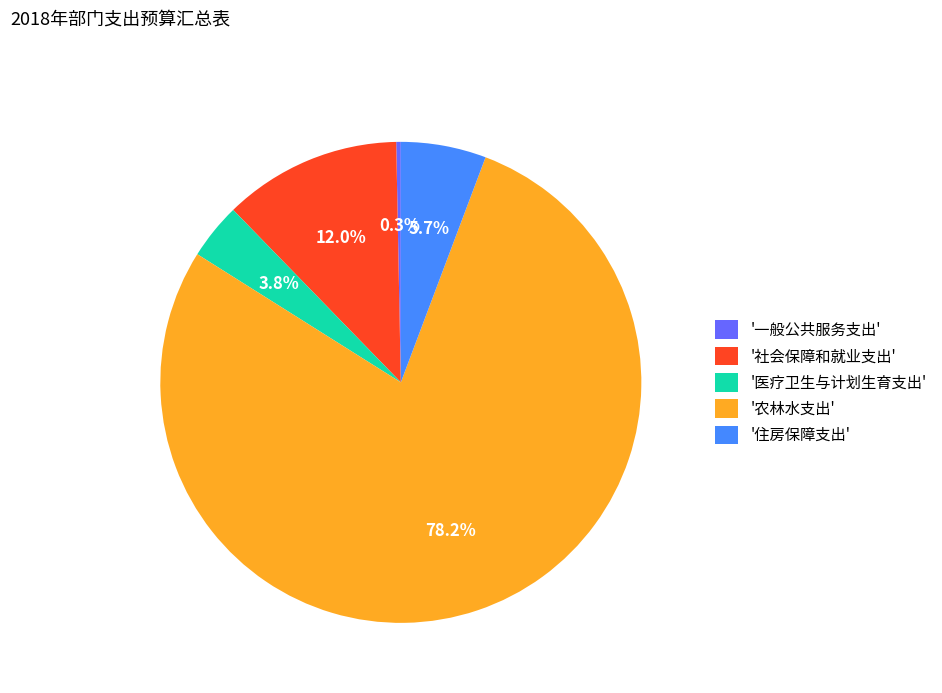

Is '农林水支出' the majority of the pie?

Yes